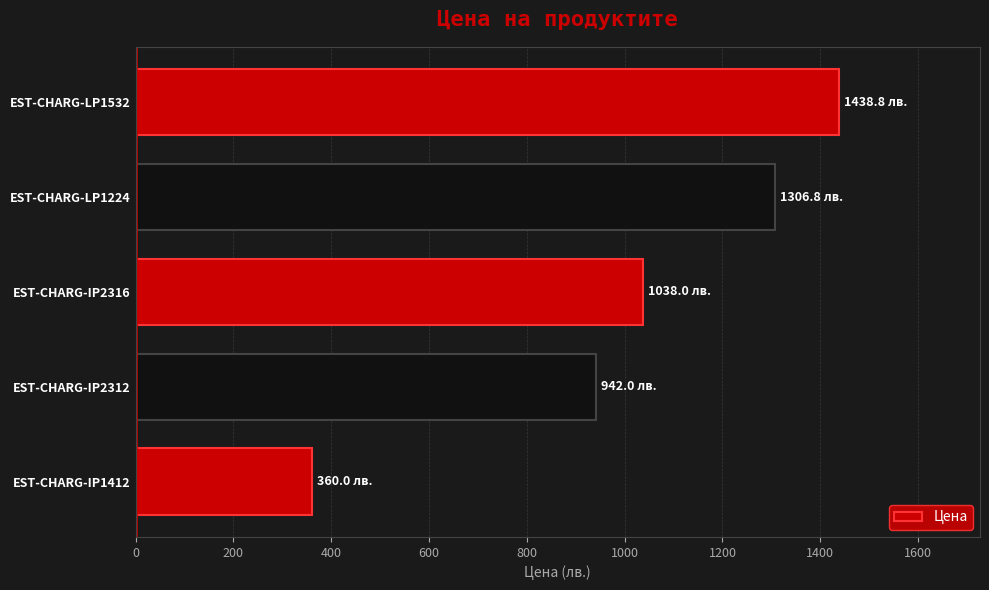

How many data points are less than 1038?

2